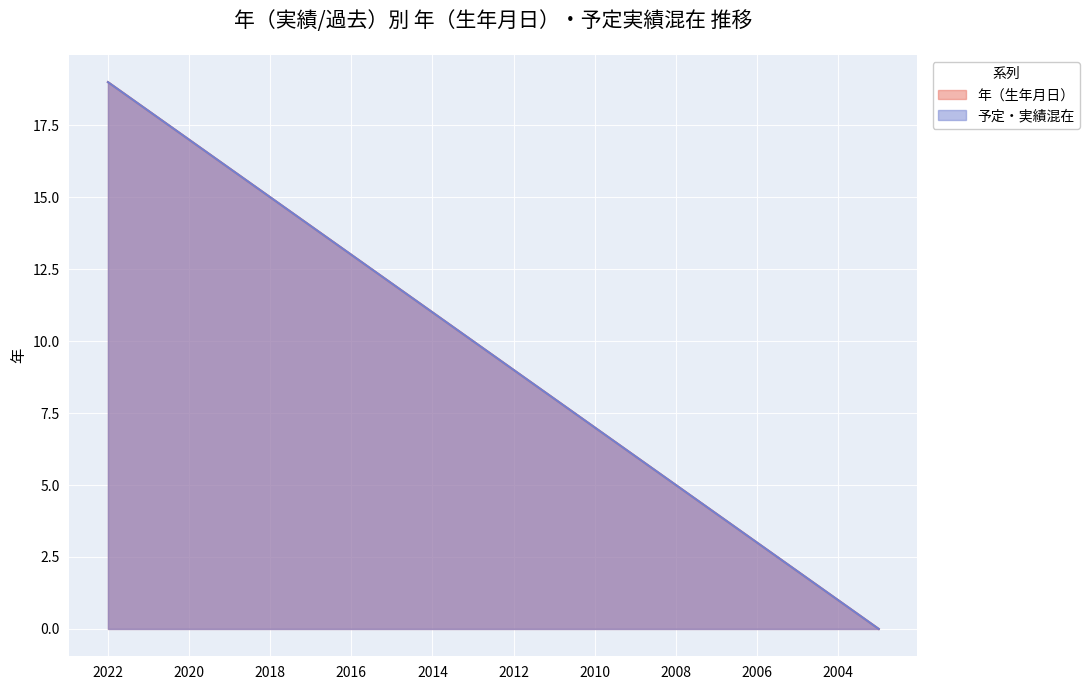

What is the sum of all 年（生年月日） values?

190